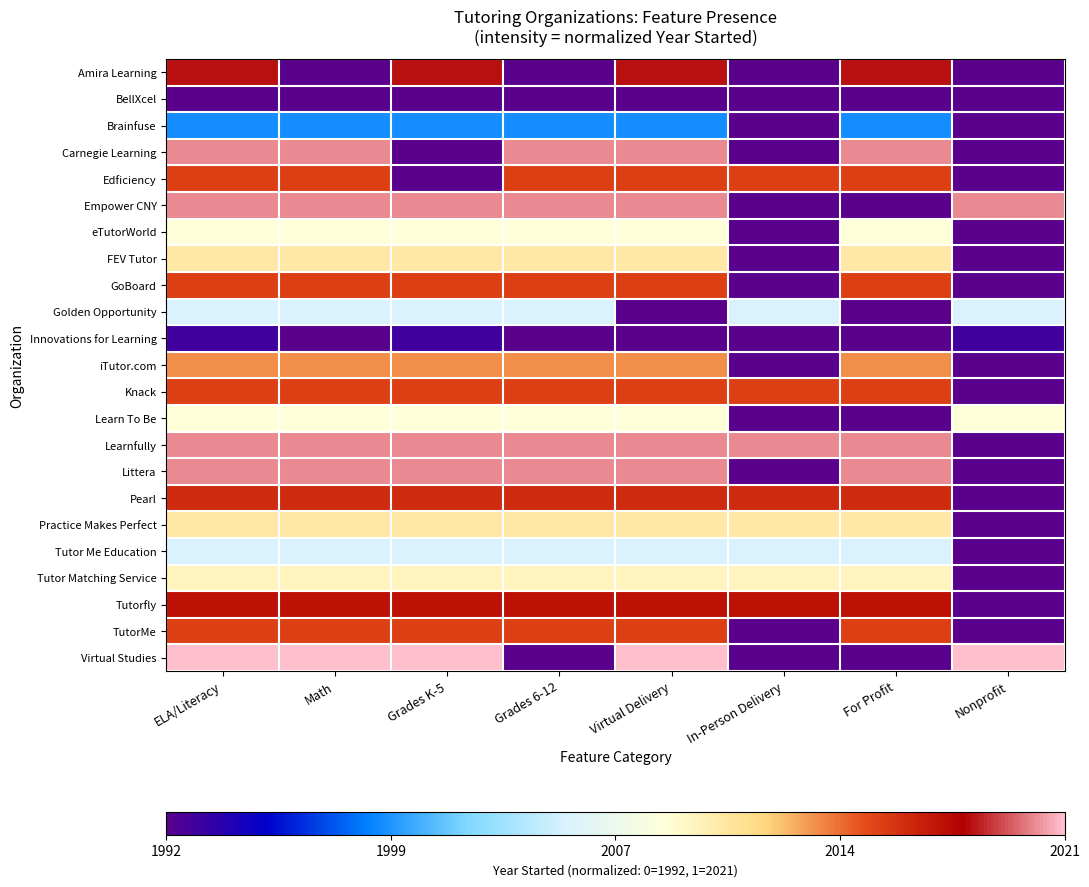

What is the total value across all series at In-Person Delivery?

6.3